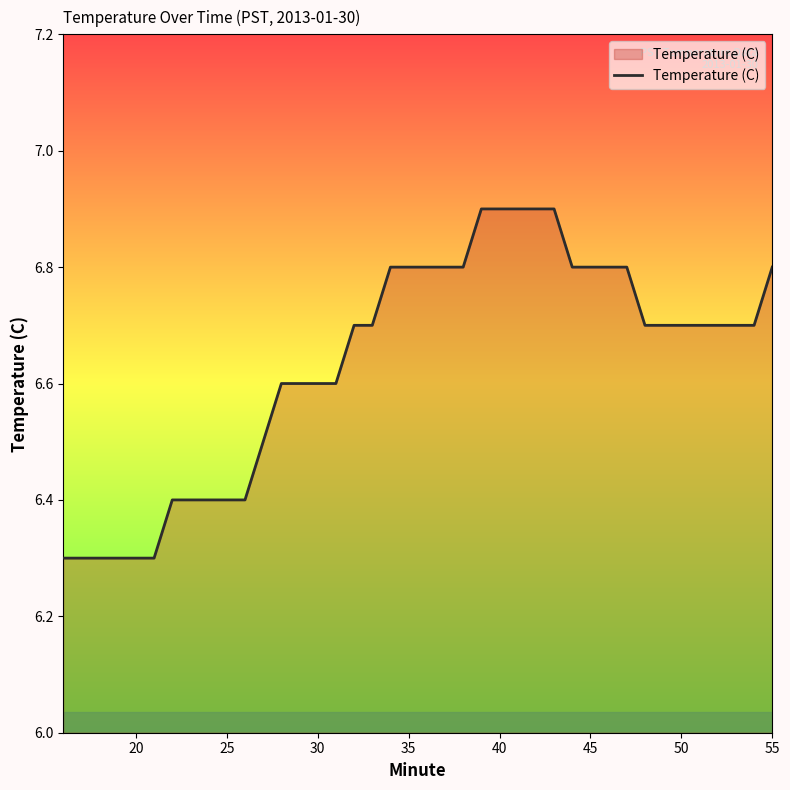

What is the minimum value shown in the chart?

6.3